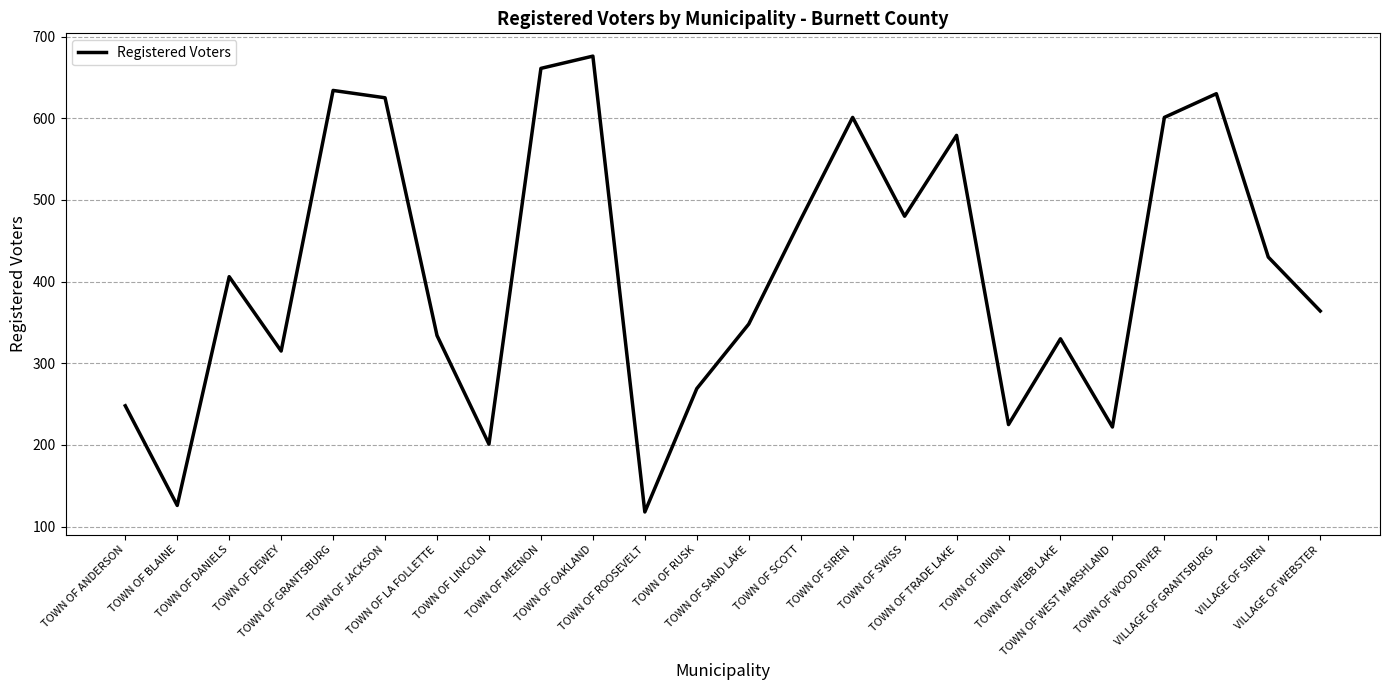

What is the difference between the second highest and minimum values?

543